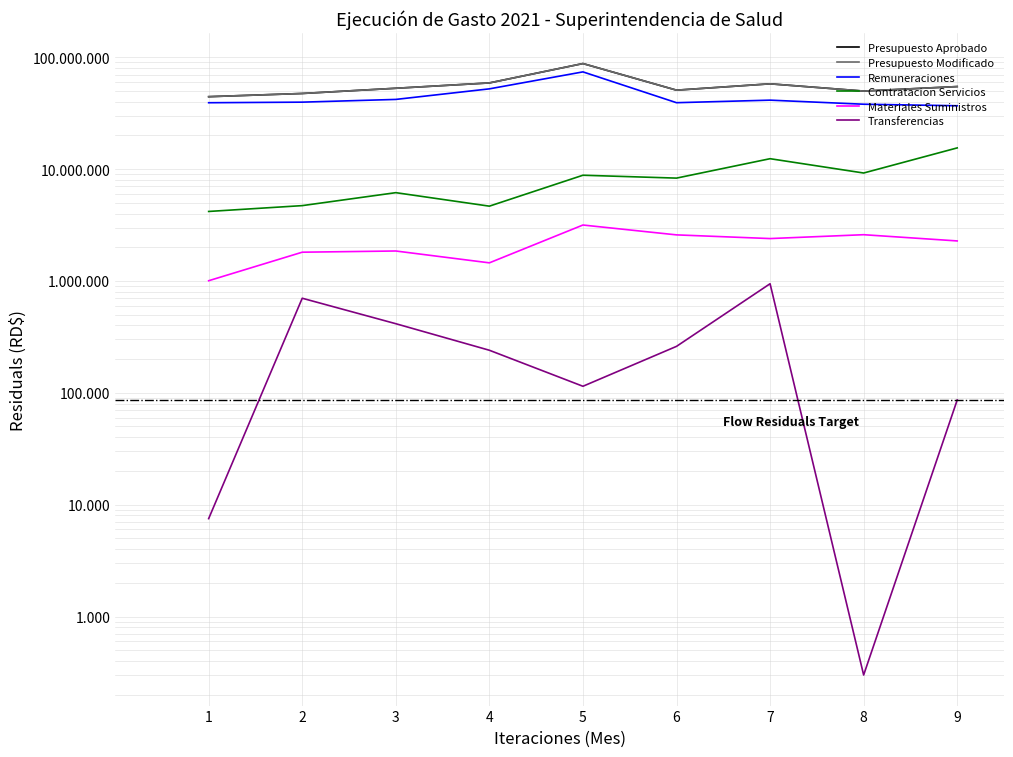

How many data points in Contratacion Servicios are above 8298933?

5